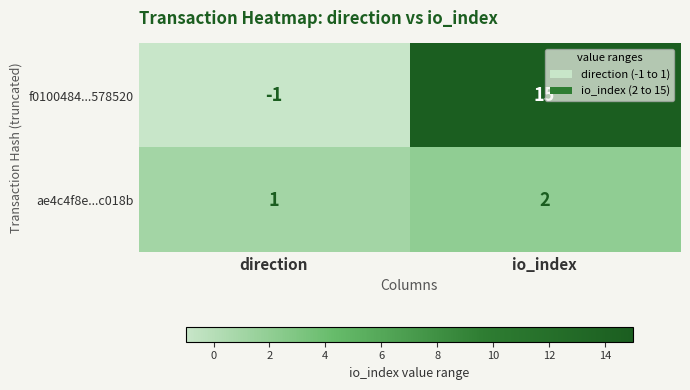

At which category does the chart reach its peak across all series?

io_index